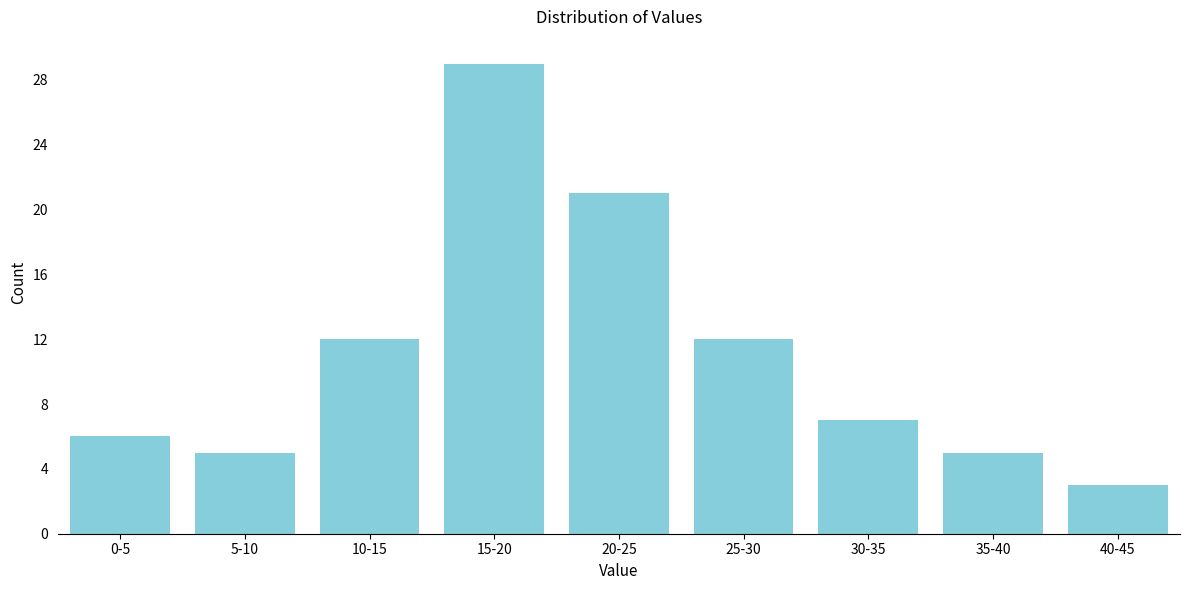

Reading left to right, list all the values displayed in this chart.

0-5=6	5-10=5	10-15=12	15-20=29	20-25=21	25-30=12	30-35=7	35-40=5	40-45=3